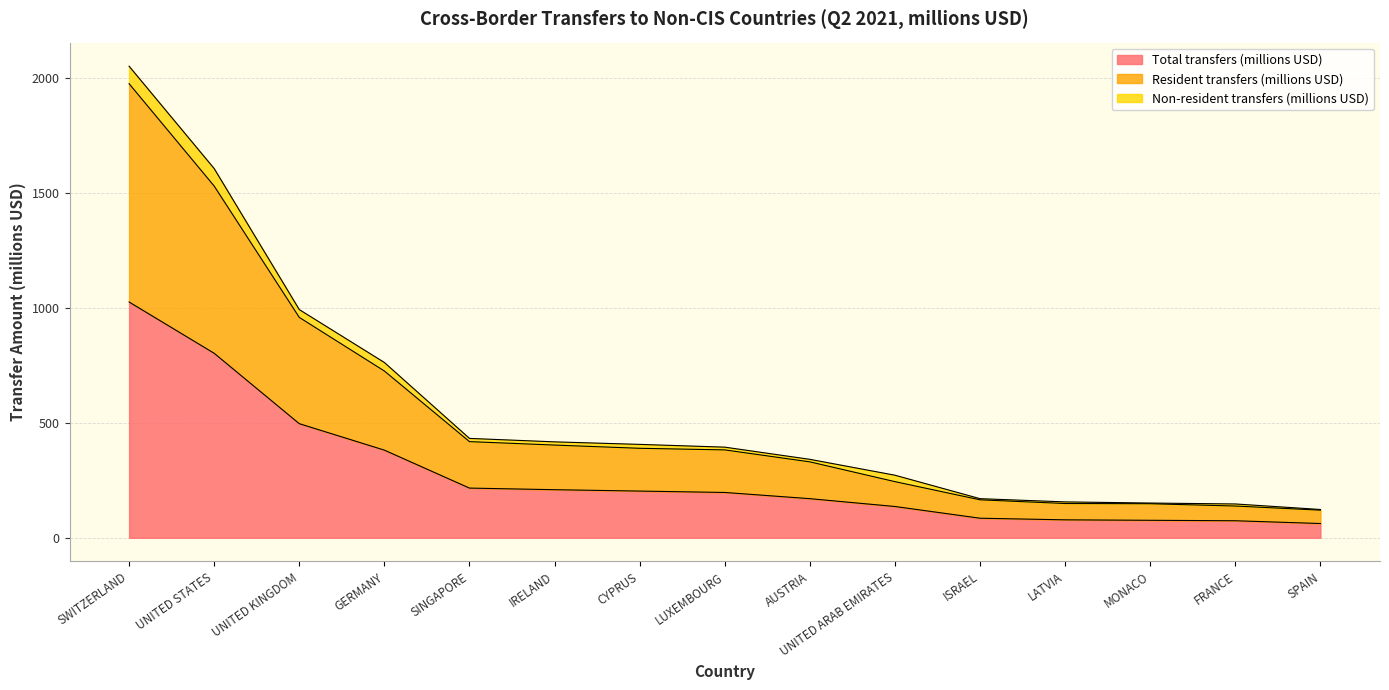

What is the lowest value of the Total transfers (millions USD) series?

62